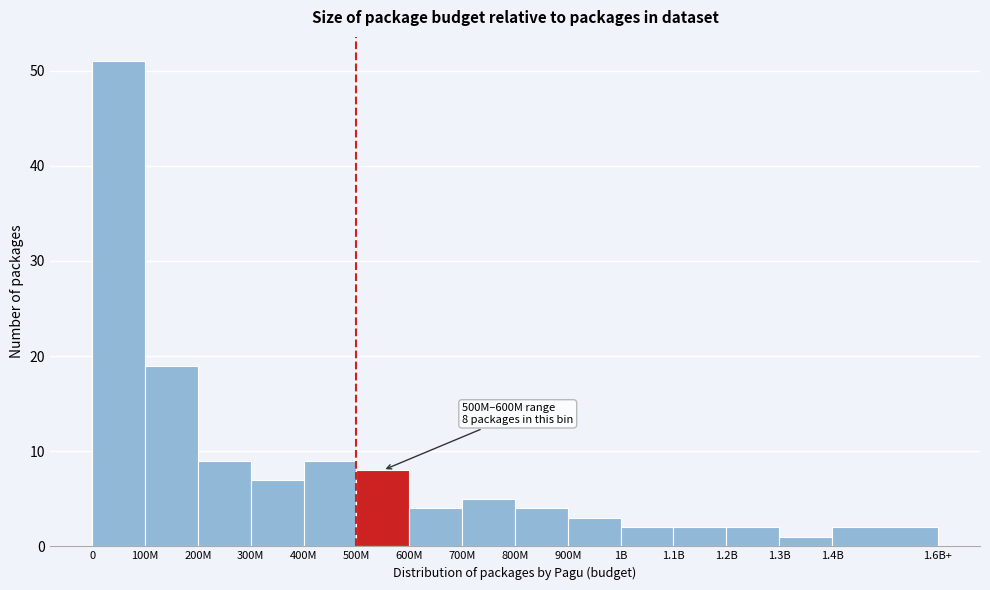

Reading right to left, transcribe all the data shown in this chart.

2	1	2	2	2	3	4	5	4	8	9	7	9	19	51